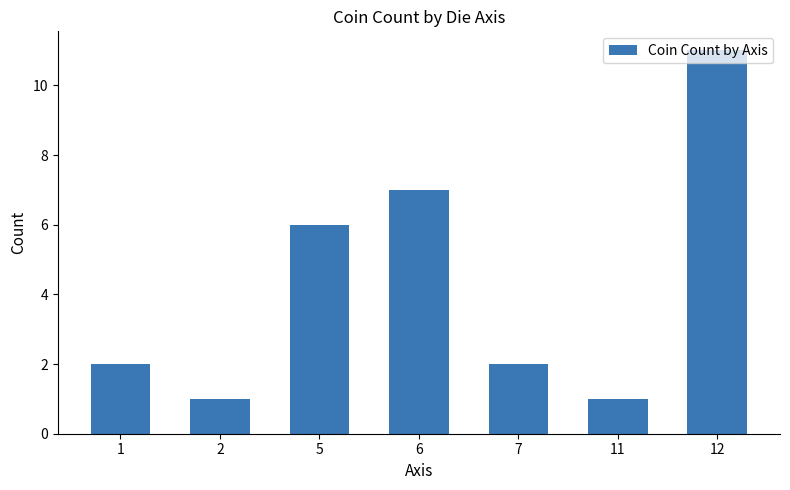

What is the difference between the maximum and minimum values?

10